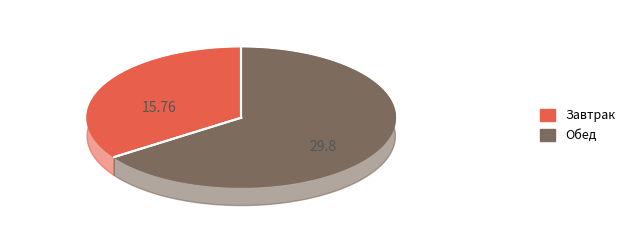

To the nearest percent, what percentage of the pie is Завтрак?

35%